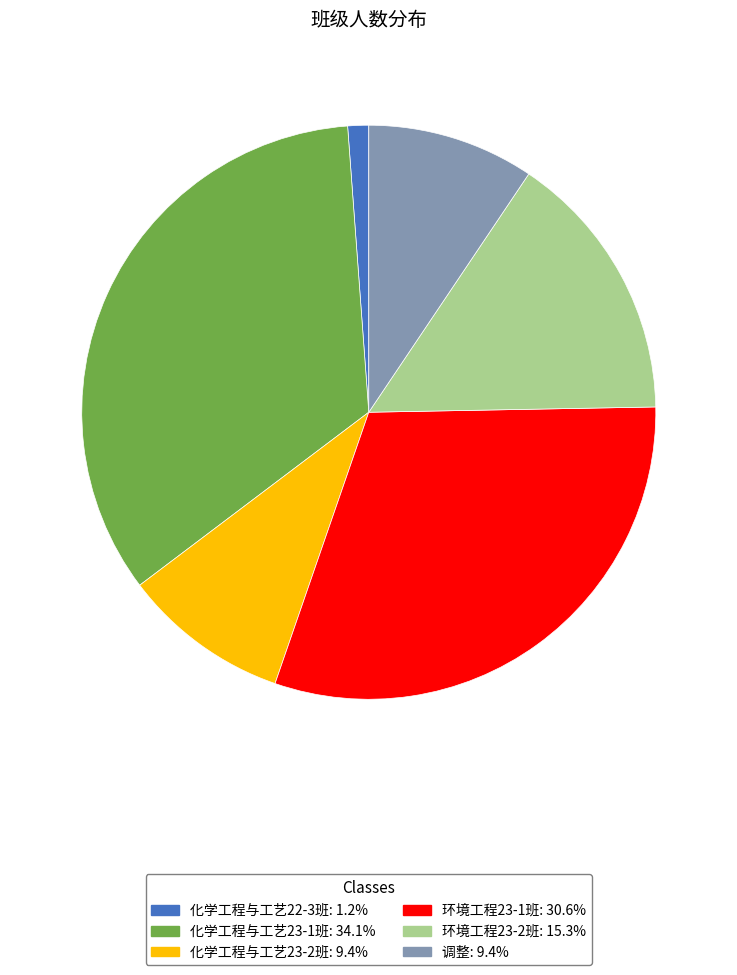

Do 调整 and 环境工程23-1班 together represent more than half of the pie?

No